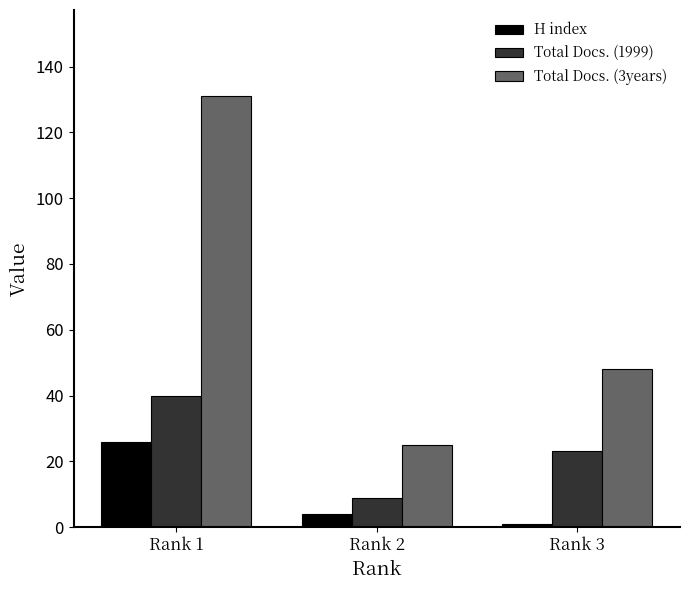

What is the greatest value displayed?

131